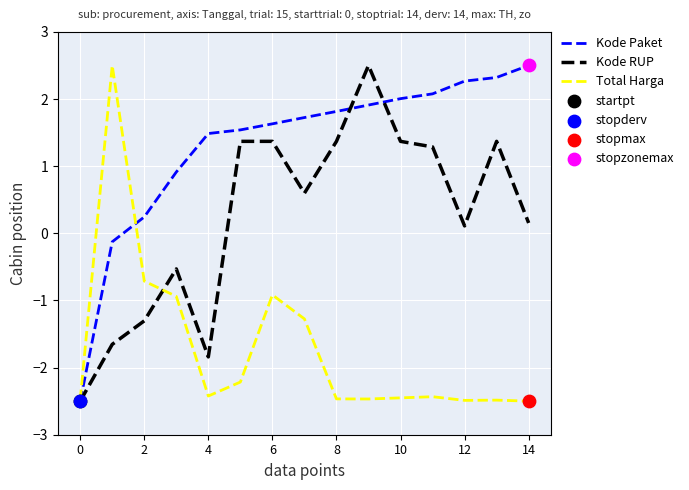

What is the highest value of the Kode Paket series?

2.5